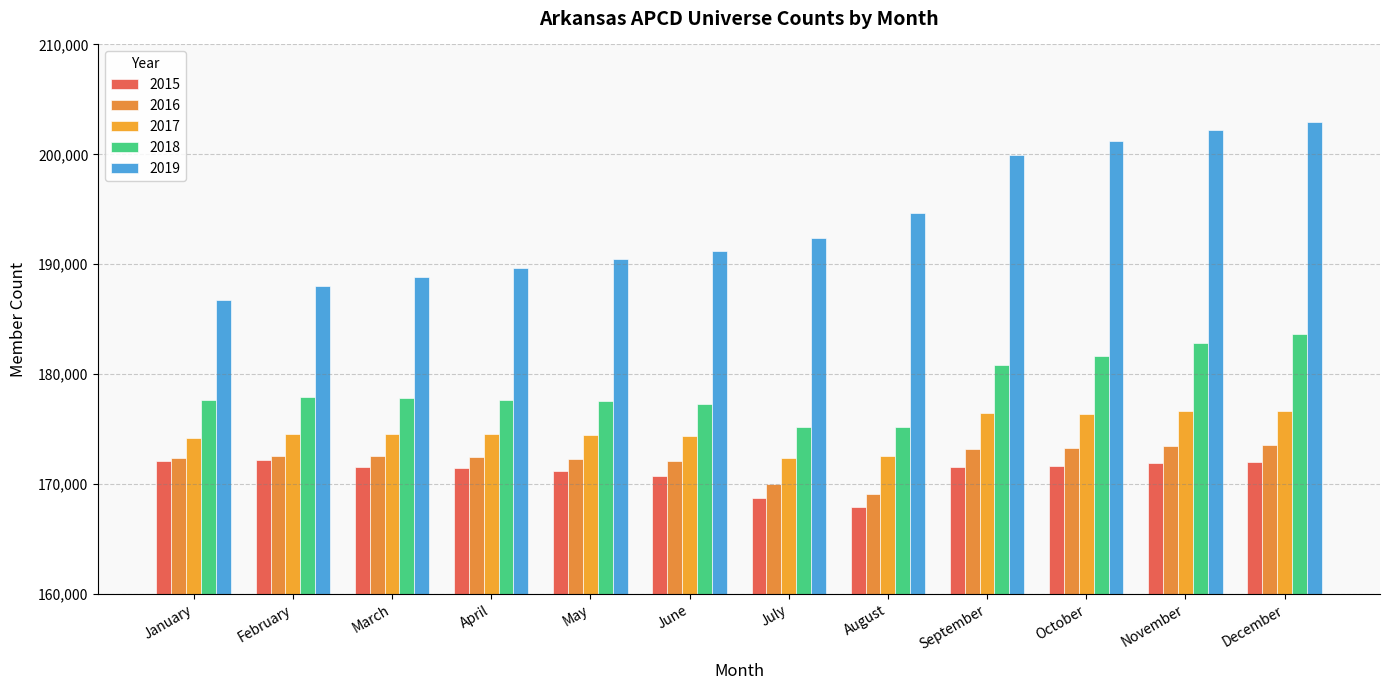

Rank the series by their maximum value, from lowest to highest.

2015, 2016, 2017, 2018, 2019